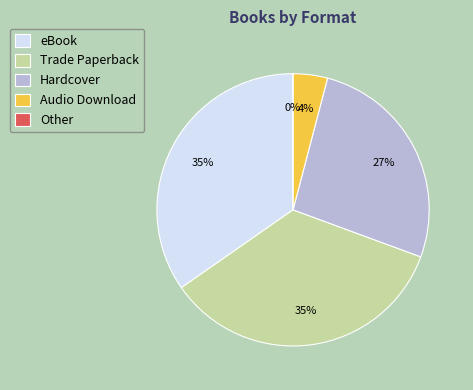

Is it true that eBook is 25% of the pie?

False